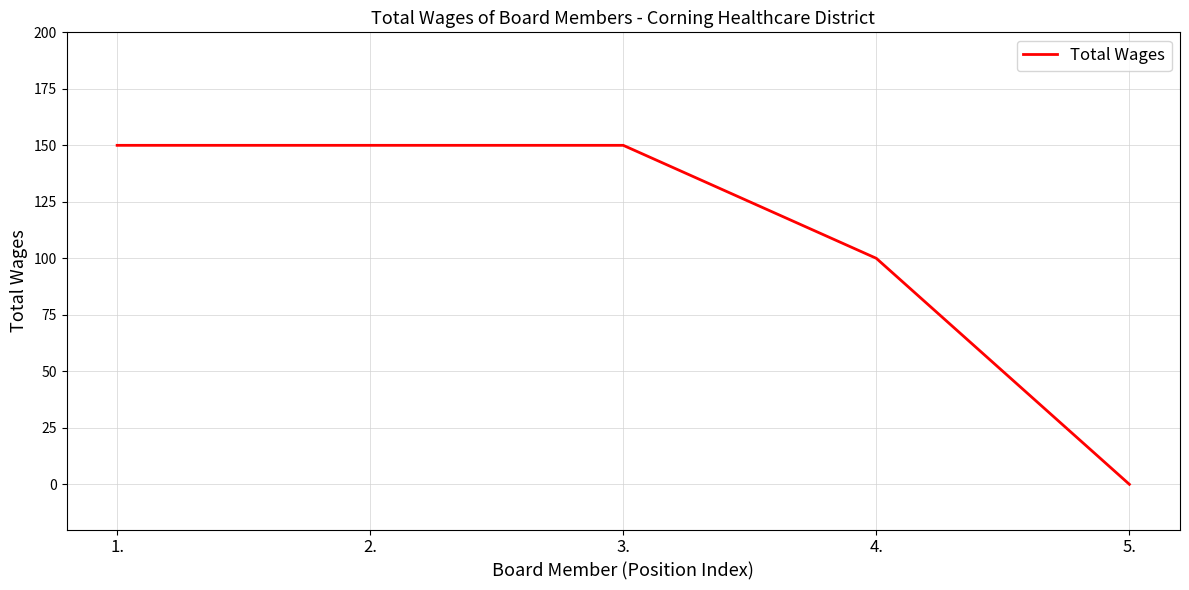

At which category does the chart reach its minimum across all series?

5.